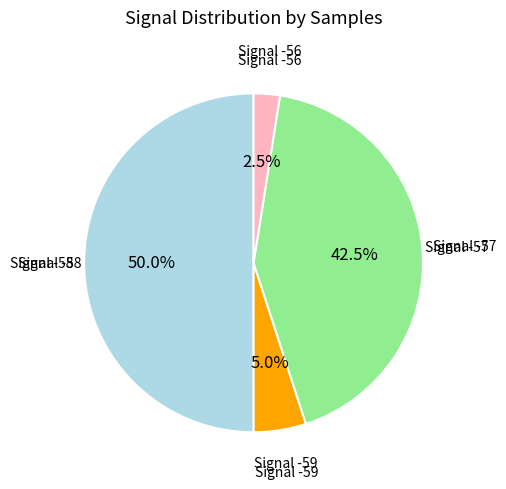

How many segments does this pie chart have?

4